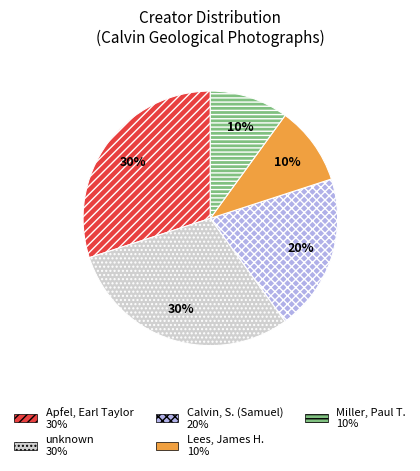

Is there any slice that represents more than half of the pie?

No